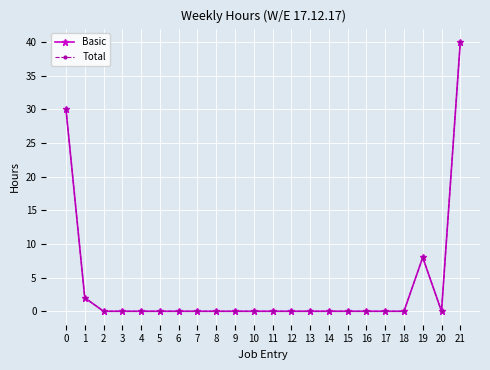

True or false: Basic has a value of 27 at 6.

False